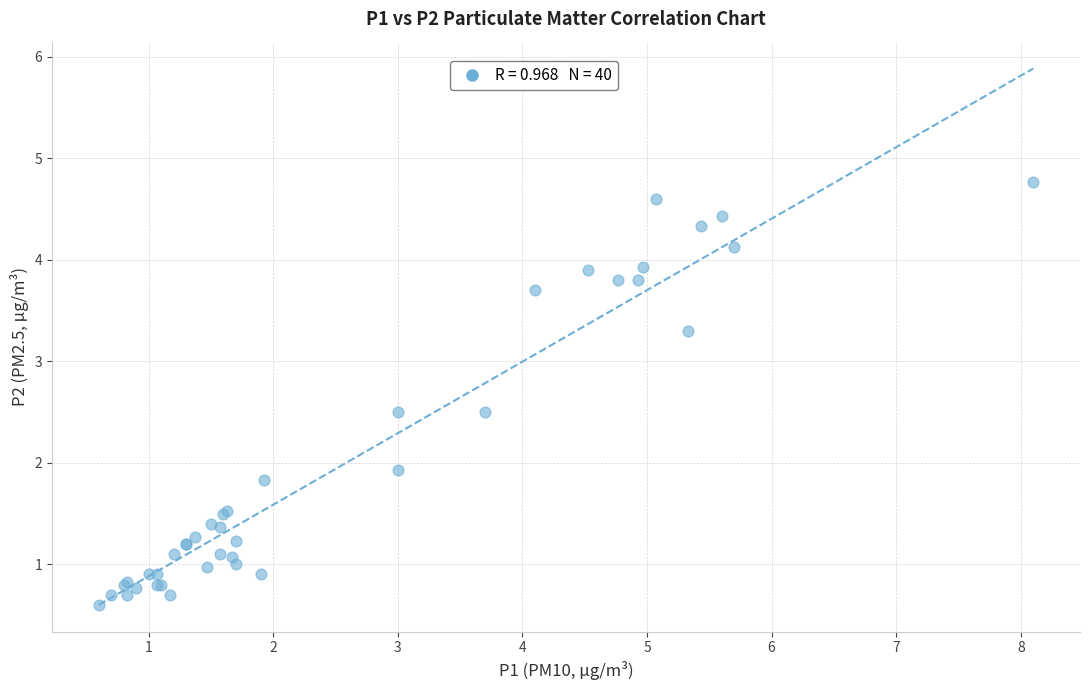

What Y value in the scatter plot is closest to 2?

1.9